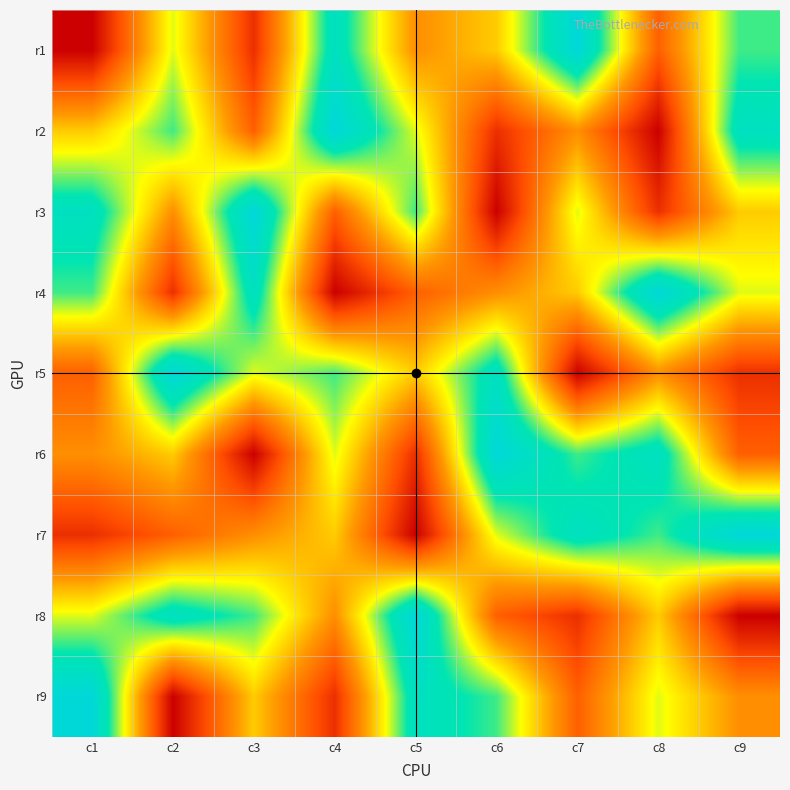

Reading left to right, transcribe all the data shown in this chart.

r1: c1=1	c2=6	c3=2	c4=8	c5=4	c6=5	c7=9	c8=3	c9=7
r2: c1=5	c2=7	c3=3	c4=9	c5=6	c6=2	c7=4	c8=1	c9=8
r3: c1=8	c2=4	c3=9	c4=3	c5=7	c6=1	c7=6	c8=2	c9=5
r4: c1=7	c2=2	c3=8	c4=1	c5=3	c6=4	c7=5	c8=9	c9=6
r5: c1=3	c2=9	c3=6	c4=7	c5=5	c6=8	c7=1	c8=4	c9=2
r6: c1=4	c2=5	c3=1	c4=6	c5=2	c6=9	c7=7	c8=8	c9=3
r7: c1=2	c2=3	c3=4	c4=5	c5=1	c6=6	c7=8	c8=7	c9=9
r8: c1=6	c2=8	c3=7	c4=4	c5=9	c6=3	c7=2	c8=5	c9=1
r9: c1=9	c2=1	c3=5	c4=2	c5=8	c6=7	c7=3	c8=6	c9=4